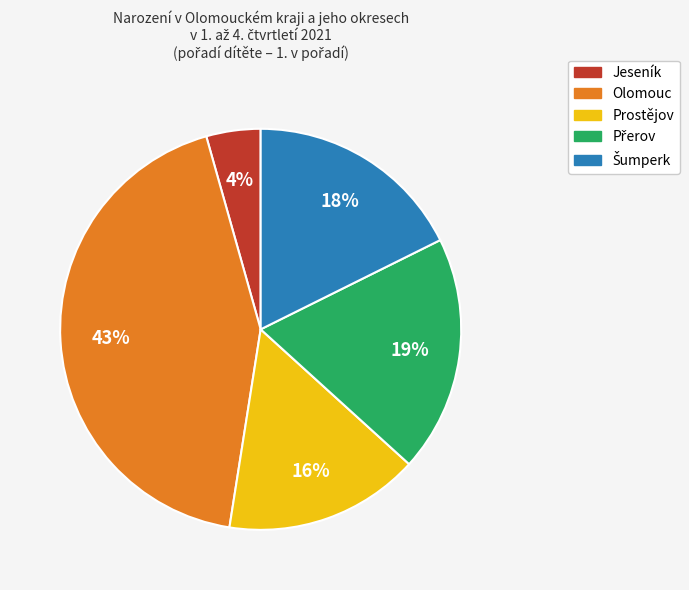

Is it true that Olomouc is 30% of the pie?

False